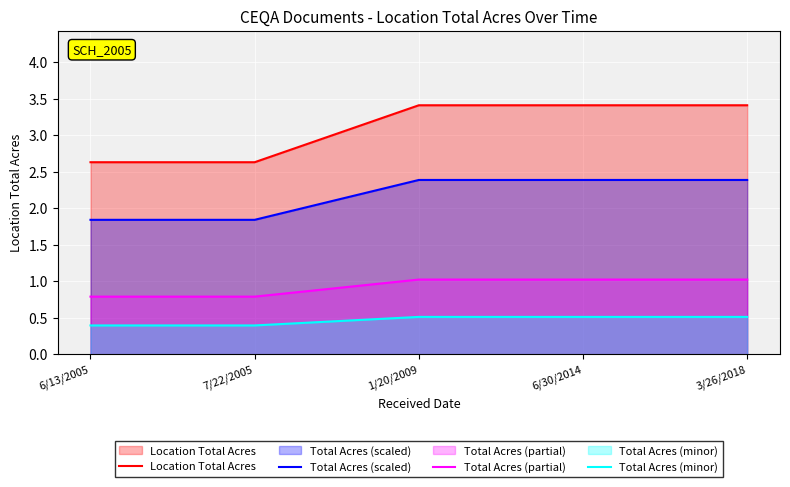

Reading left to right, extract all data points from this chart.

Location Total Acres: 6/13/2005=2.6	7/22/2005=2.6	1/20/2009=3.4	6/30/2014=3.4	3/26/2018=3.4
Total Acres (scaled): 6/13/2005=1.8	7/22/2005=1.8	1/20/2009=2.4	6/30/2014=2.4	3/26/2018=2.4
Total Acres (partial): 6/13/2005=0.8	7/22/2005=0.8	1/20/2009=1.0	6/30/2014=1.0	3/26/2018=1.0
Total Acres (minor): 6/13/2005=0.4	7/22/2005=0.4	1/20/2009=0.5	6/30/2014=0.5	3/26/2018=0.5